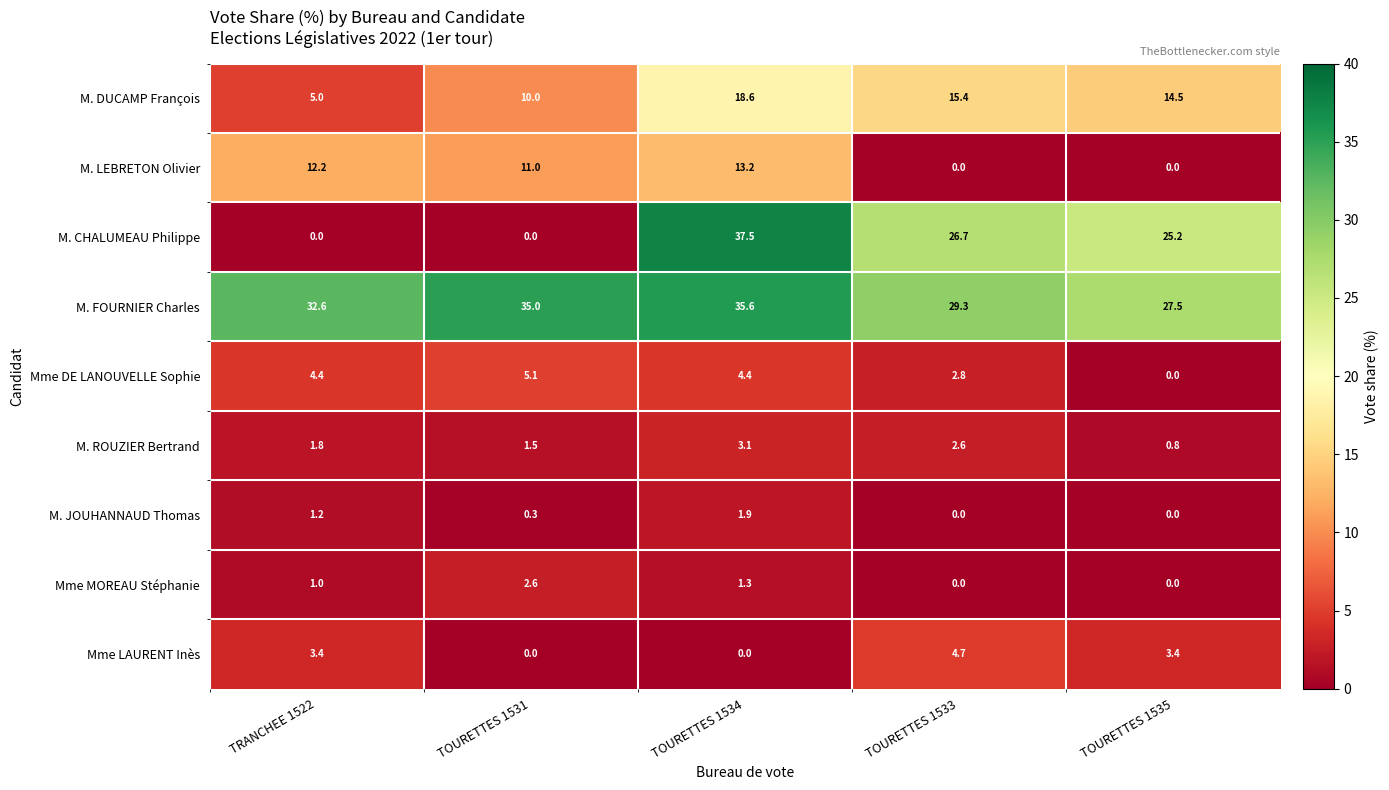

Which series has the largest total across all categories?

M. FOURNIER Charles